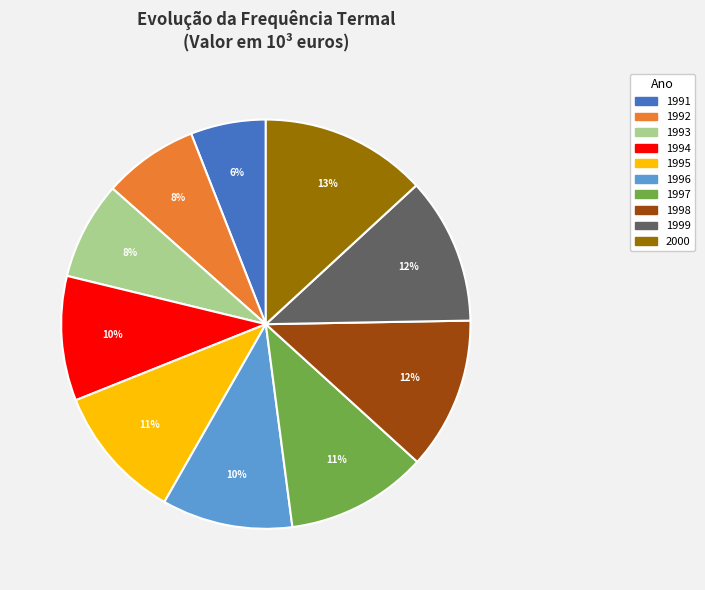

Is 1992 the majority of the pie?

No